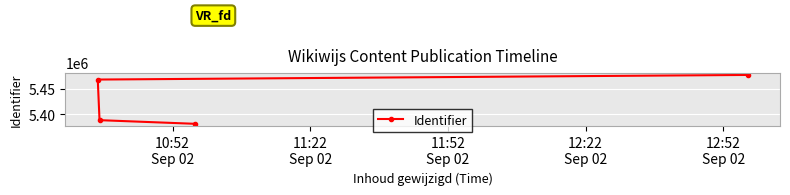

What is the maximum value shown in the chart?

5477217